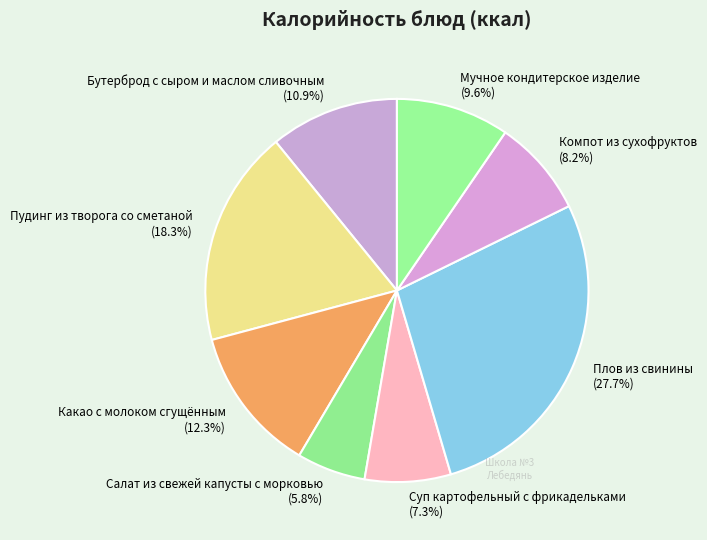

What is the largest slice in the pie chart?

Плов из свинины